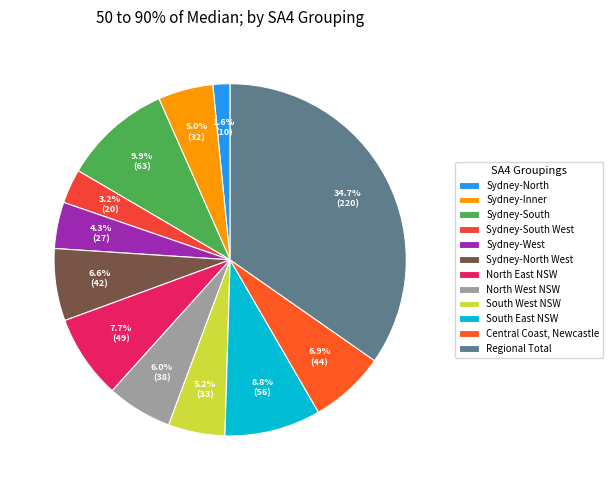

Which has a higher value, South East NSW or Central Coast, Newcastle?

South East NSW